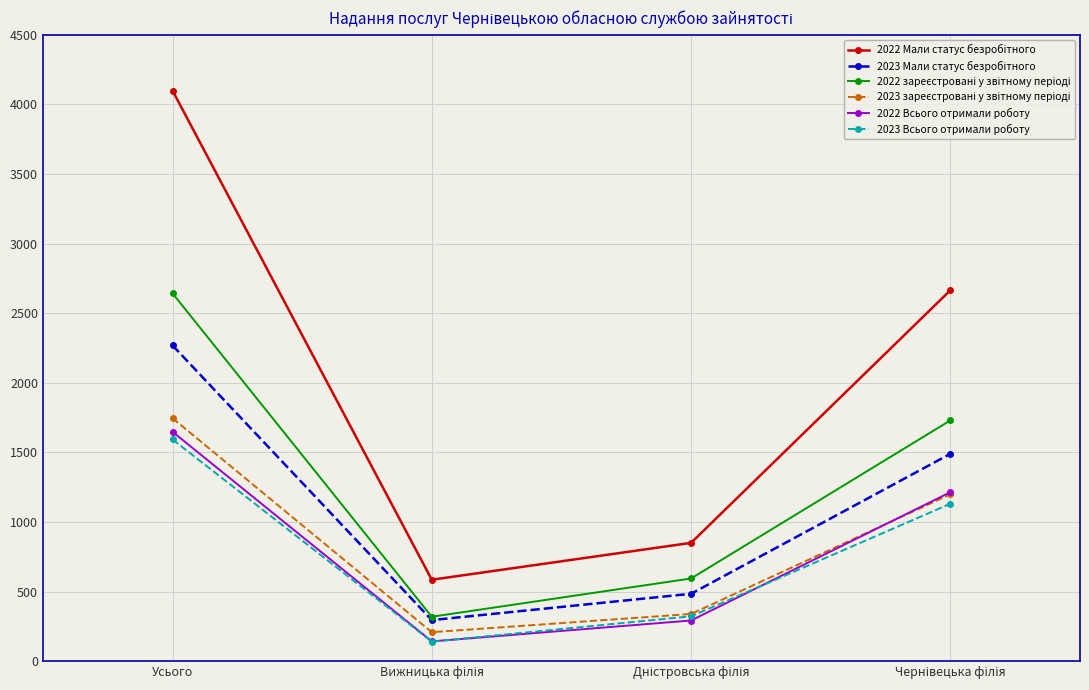

What is the label of the 4th point from the right?

Усього